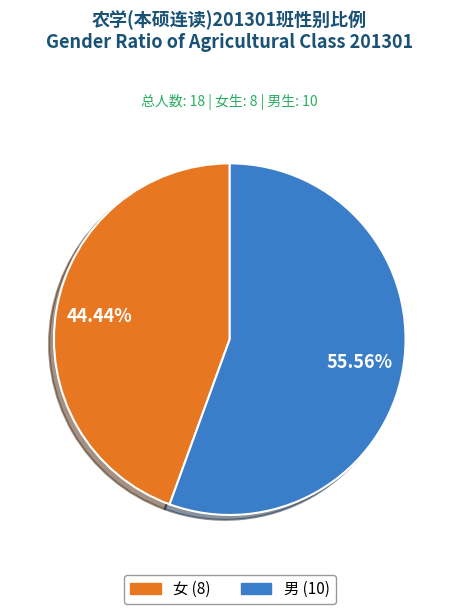

To the nearest percent, what is the difference between the largest and smallest slice percentages?

11%